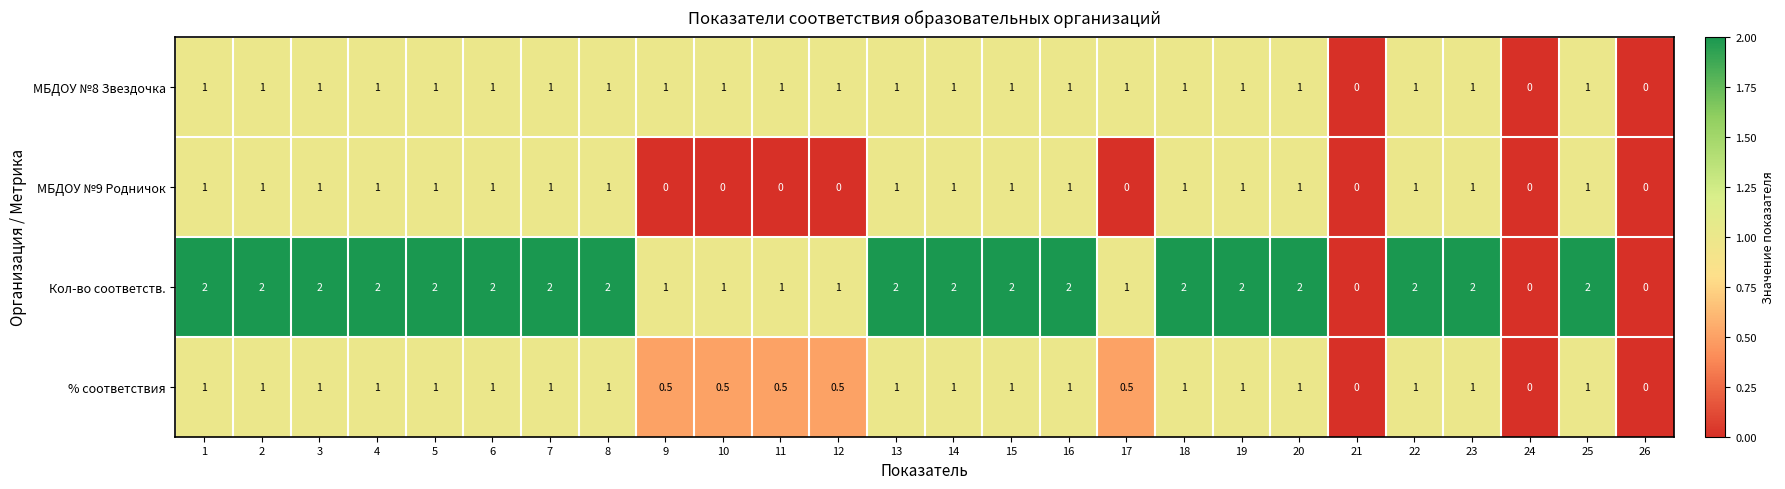

True or false: МБДОУ №8 Звездочка has a value of 1.3 at 15.

False